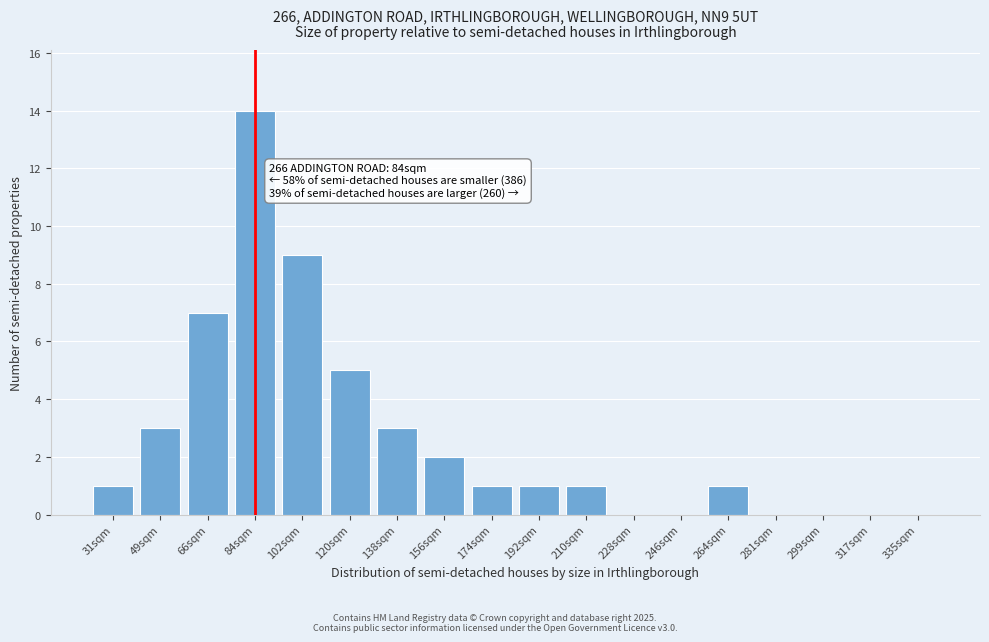

Reading left to right, what are all the values shown in this chart?

31sqm=1	49sqm=3	66sqm=7	84sqm=14	102sqm=9	120sqm=5	138sqm=3	156sqm=2	174sqm=1	192sqm=1	210sqm=1	228sqm=0	246sqm=0	264sqm=1	281sqm=0	299sqm=0	317sqm=0	335sqm=0